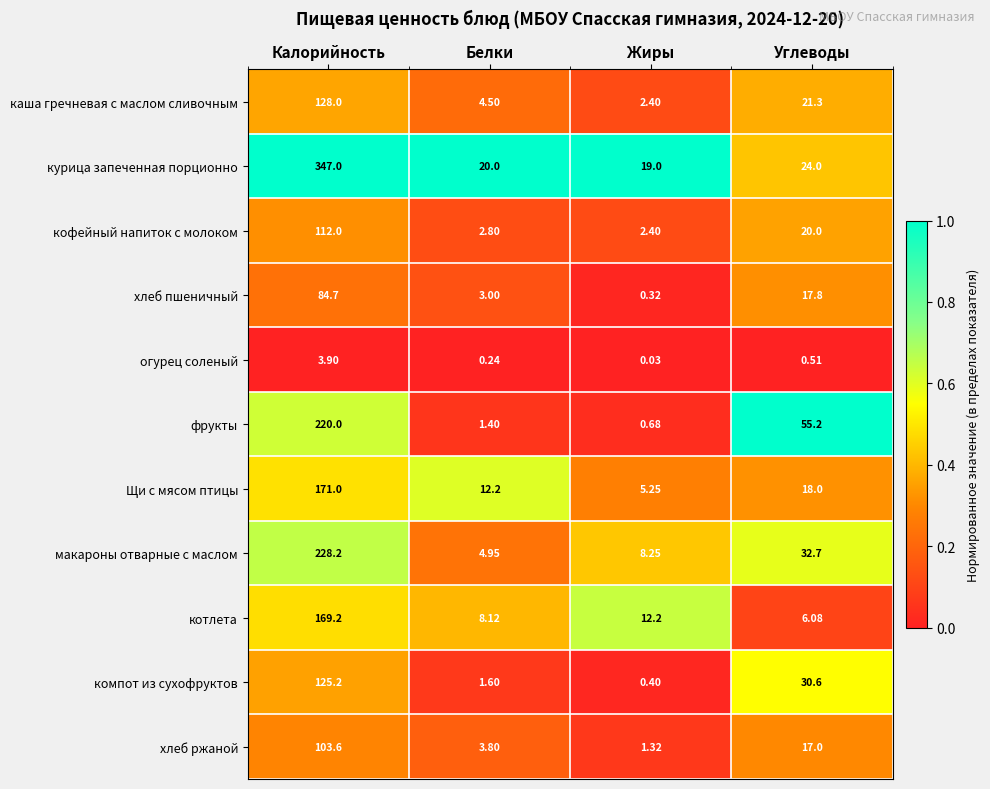

At which label is фрукты closest to 110?

Углеводы